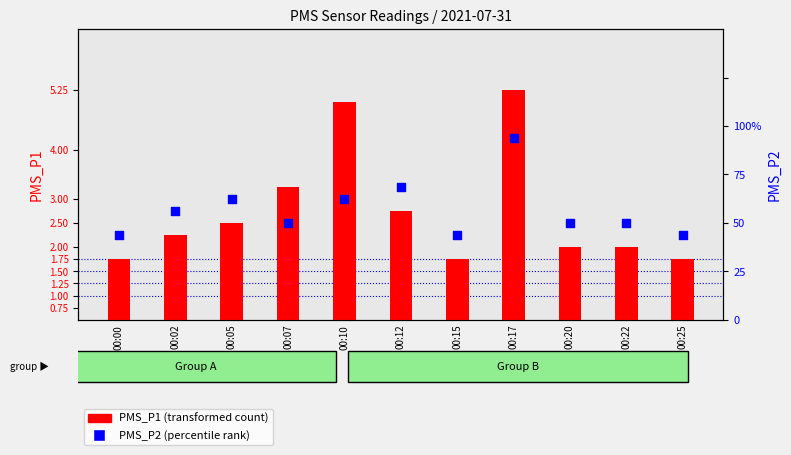

Which series has the largest total across all categories?

PMS_P1